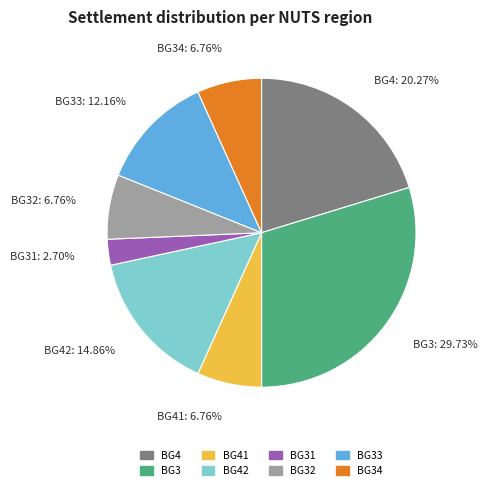

Is BG34 the majority of the pie?

No